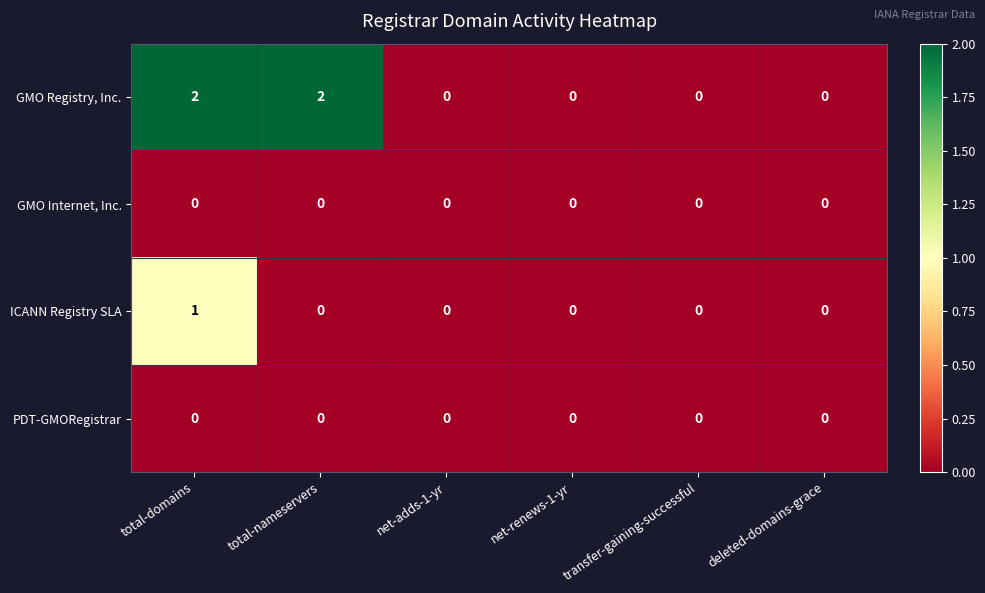

Reading left to right, transcribe all the data shown in this chart.

GMO Registry, Inc.: total-domains=2	total-nameservers=2	net-adds-1-yr=0	net-renews-1-yr=0	transfer-gaining-successful=0	deleted-domains-grace=0
GMO Internet, Inc.: total-domains=0	total-nameservers=0	net-adds-1-yr=0	net-renews-1-yr=0	transfer-gaining-successful=0	deleted-domains-grace=0
ICANN Registry SLA: total-domains=1	total-nameservers=0	net-adds-1-yr=0	net-renews-1-yr=0	transfer-gaining-successful=0	deleted-domains-grace=0
PDT-GMORegistrar: total-domains=0	total-nameservers=0	net-adds-1-yr=0	net-renews-1-yr=0	transfer-gaining-successful=0	deleted-domains-grace=0